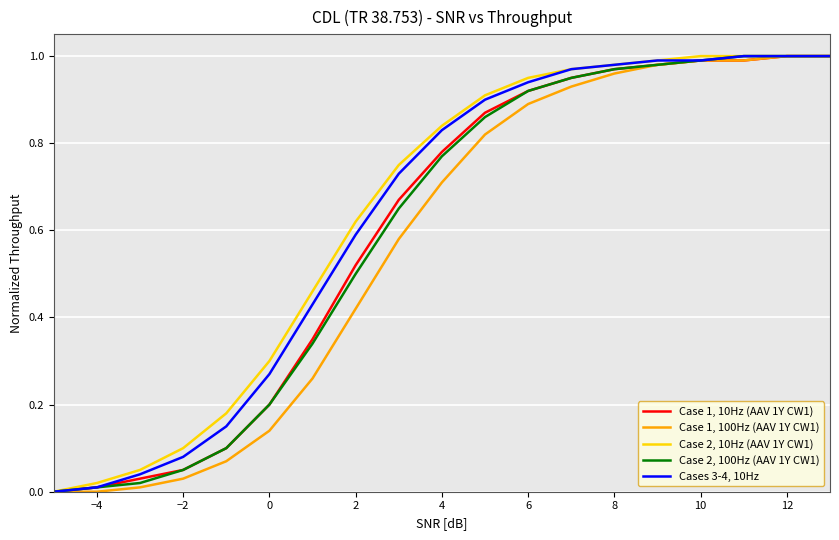

Reading left to right, transcribe all the data shown in this chart.

Case 1, 10Hz (AAV 1Y CW1): 0.0	0.0	0.0	0.1	0.1	0.2	0.3	0.5	0.7	0.8	0.9	0.9	0.9	1.0	1.0	1.0	1.0	1.0	1.0
Case 1, 100Hz (AAV 1Y CW1): 0.0	0.0	0.0	0.0	0.1	0.1	0.3	0.4	0.6	0.7	0.8	0.9	0.9	1.0	1.0	1.0	1.0	1.0	1.0
Case 2, 10Hz (AAV 1Y CW1): 0.0	0.0	0.1	0.1	0.2	0.3	0.5	0.6	0.8	0.8	0.9	0.9	1.0	1.0	1.0	1.0	1.0	1.0	1.0
Case 2, 100Hz (AAV 1Y CW1): 0.0	0.0	0.0	0.1	0.1	0.2	0.3	0.5	0.7	0.8	0.9	0.9	0.9	1.0	1.0	1.0	1.0	1.0	1.0
Cases 3-4, 10Hz: 0.0	0.0	0.0	0.1	0.1	0.3	0.4	0.6	0.7	0.8	0.9	0.9	1.0	1.0	1.0	1.0	1.0	1.0	1.0